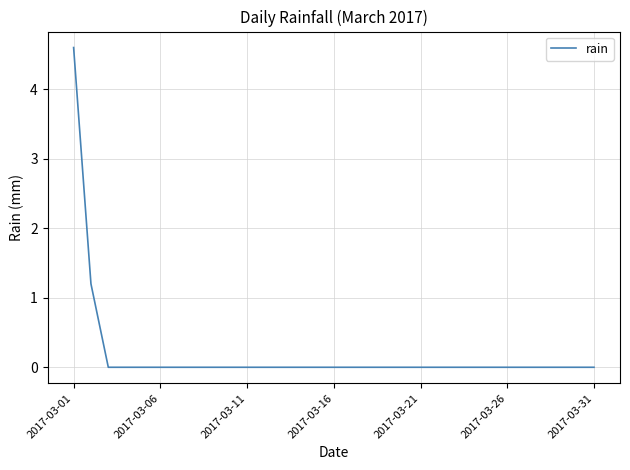

What is the difference between the maximum and minimum values?

4.6